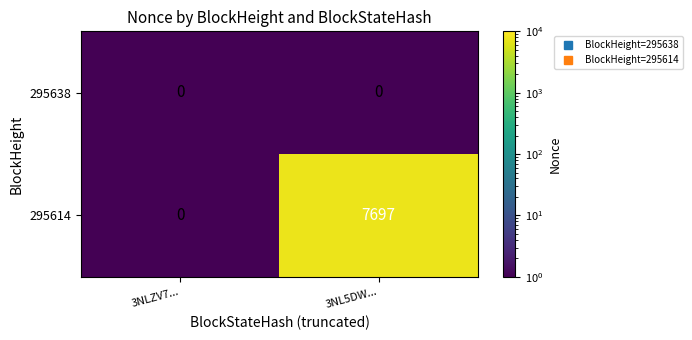

Rank the series by their average value, from lowest to highest.

295638, 295614